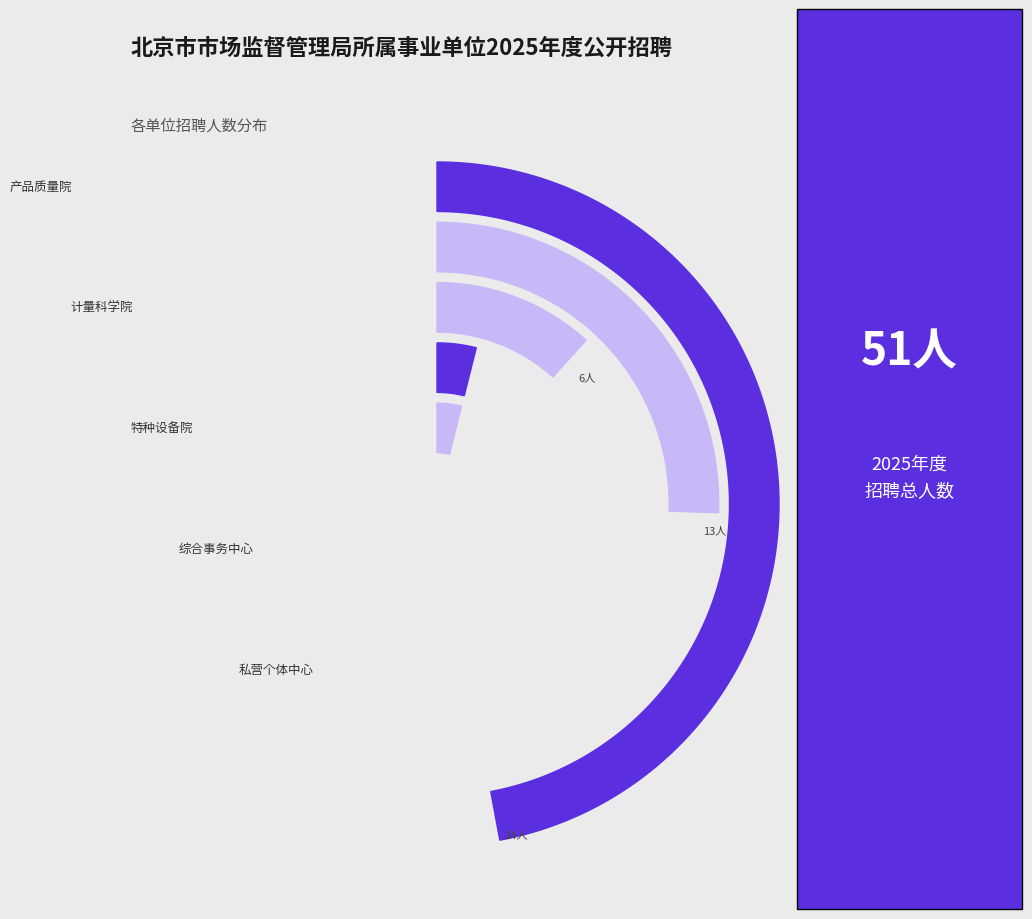

To the nearest percent, what portion does 北京市计量检测科学研究院 represent?

25%